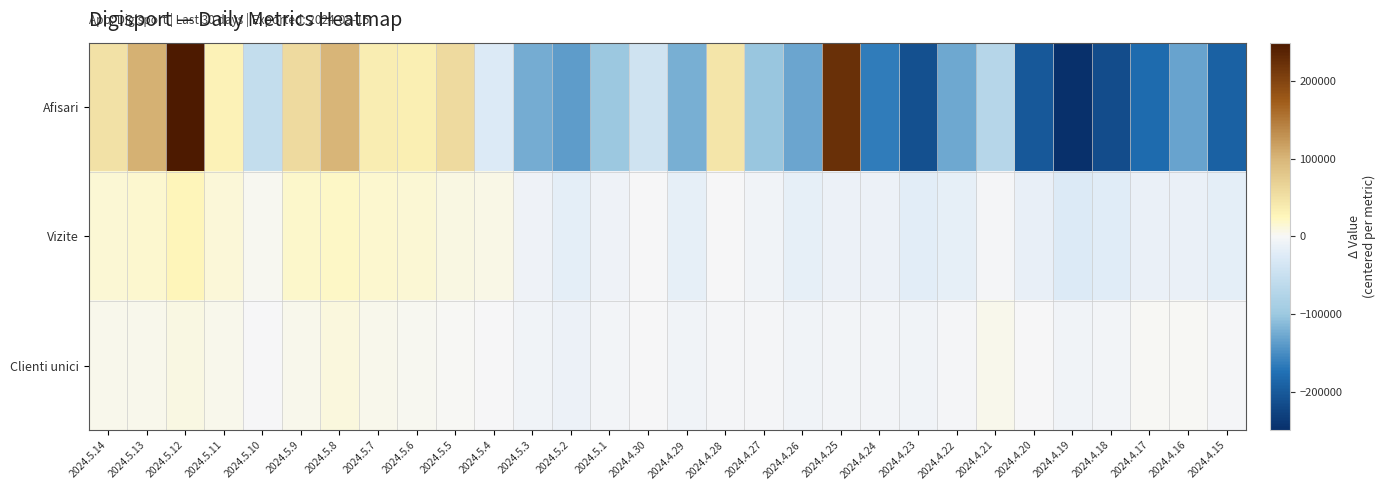

Which category has the lowest value across all series?

2024.4.19